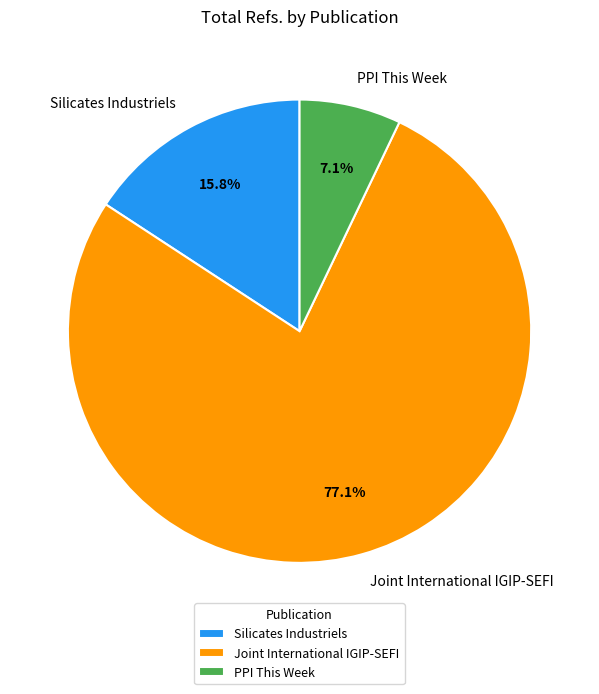

What is the ratio of the value at Joint International IGIP-SEFI to the value at PPI This Week?

10.9